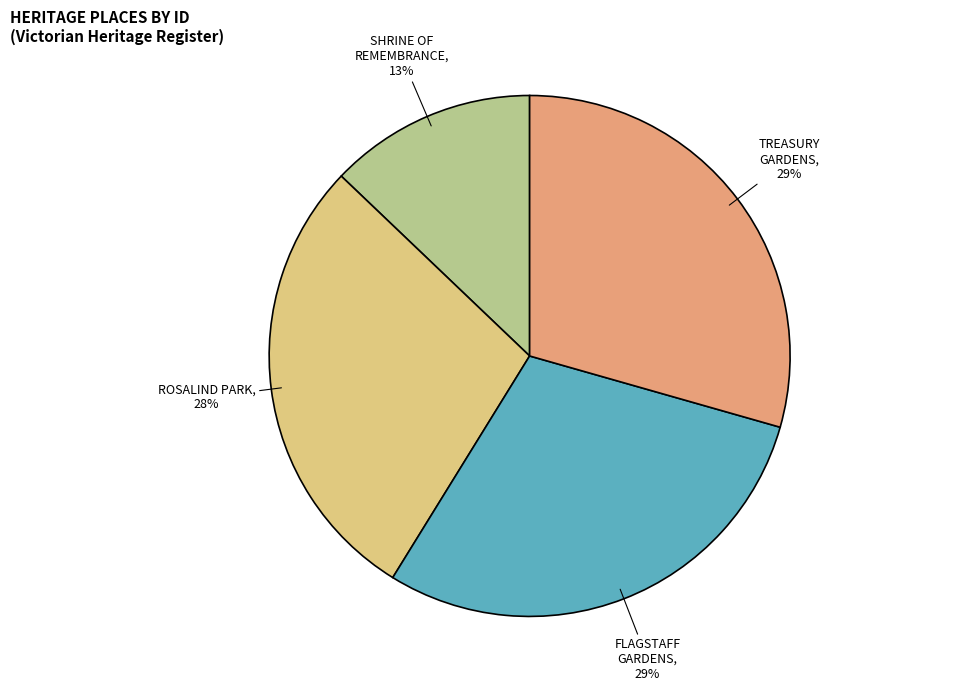

Is it true that ROSALIND PARK is 42% of the pie?

False